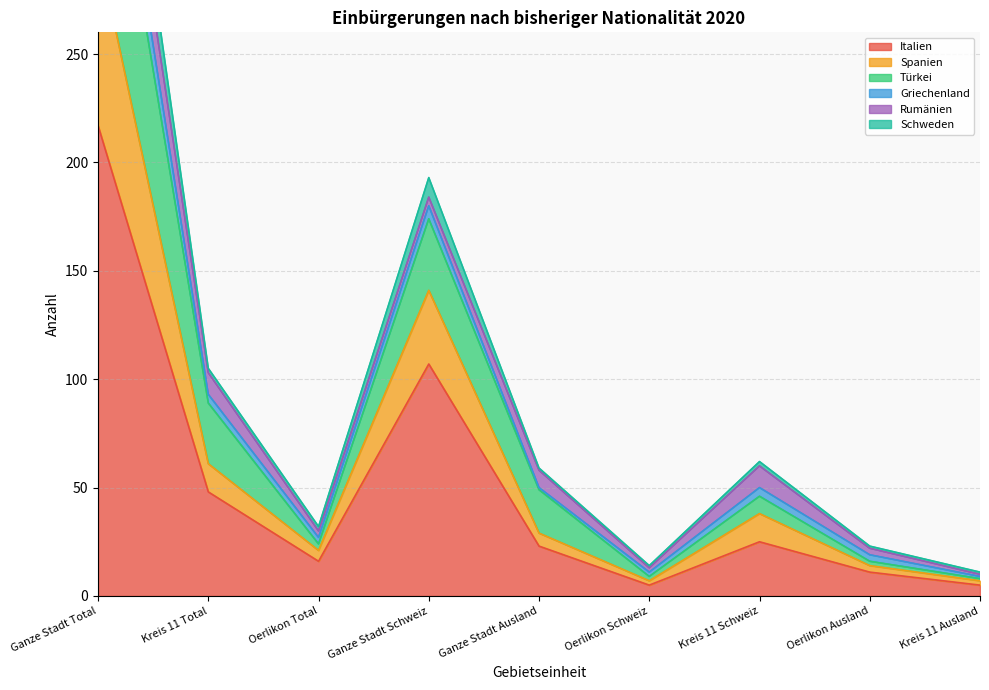

The value of Italien at Oerlikon Ausland is 11. True or false?

True